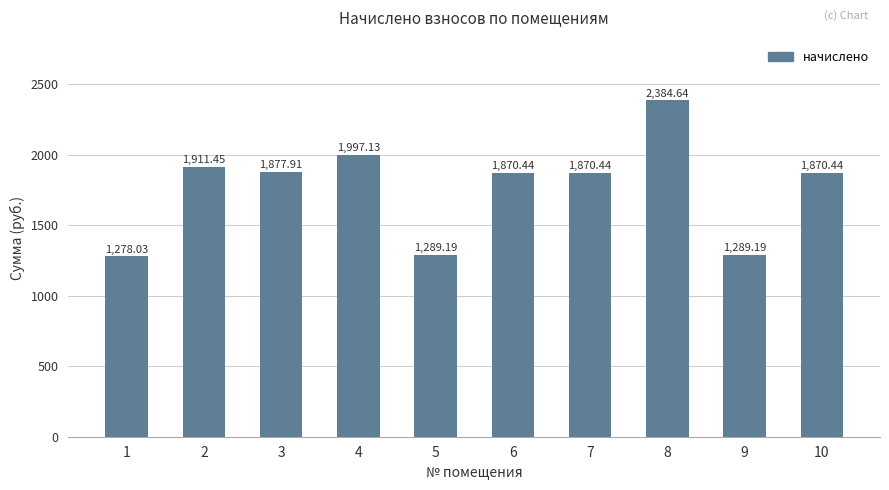

Count the number of categories in the chart.

10